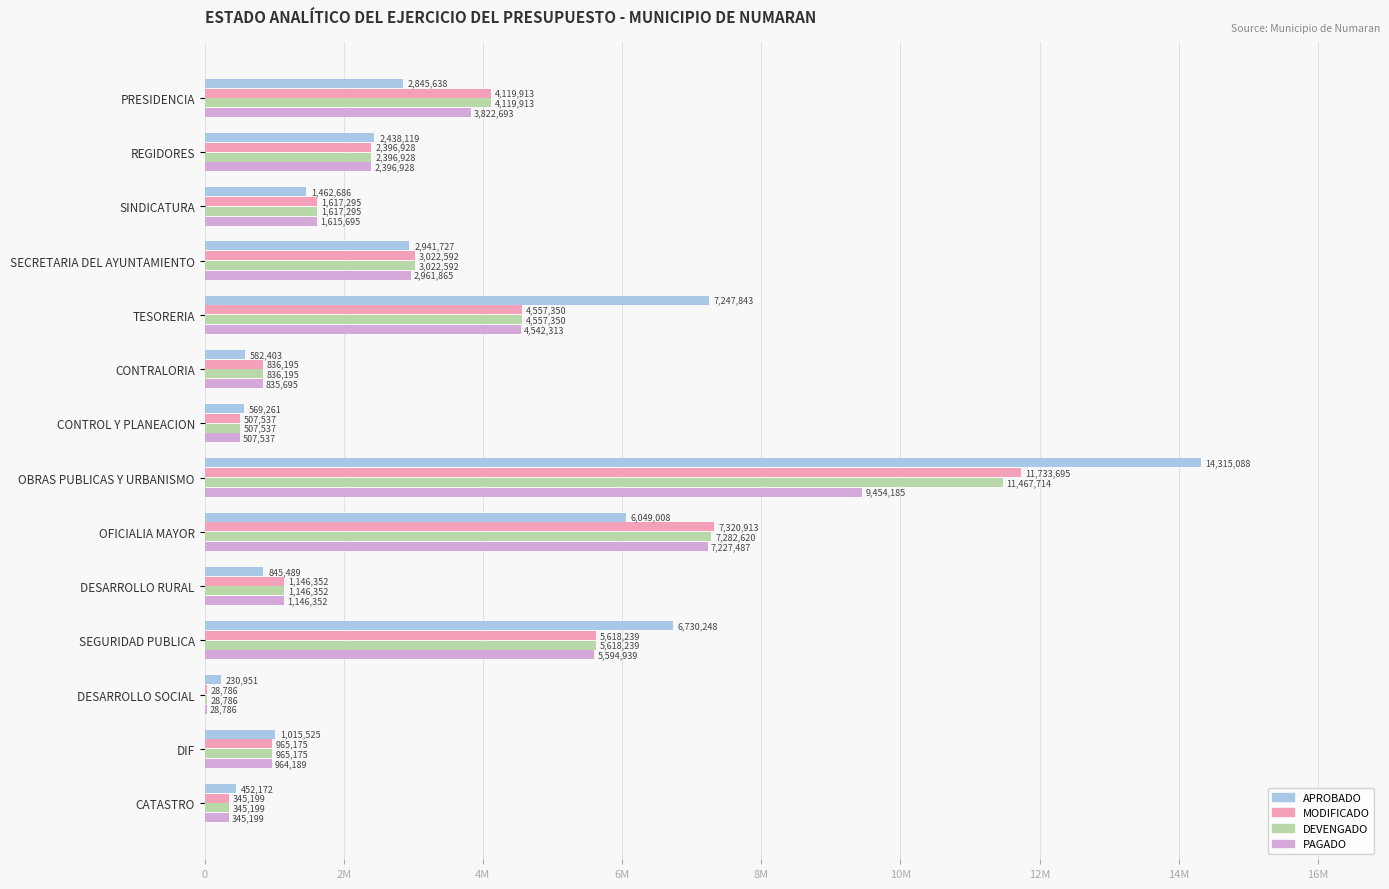

List the series in order of their peak value, lowest first.

PAGADO, DEVENGADO, MODIFICADO, APROBADO